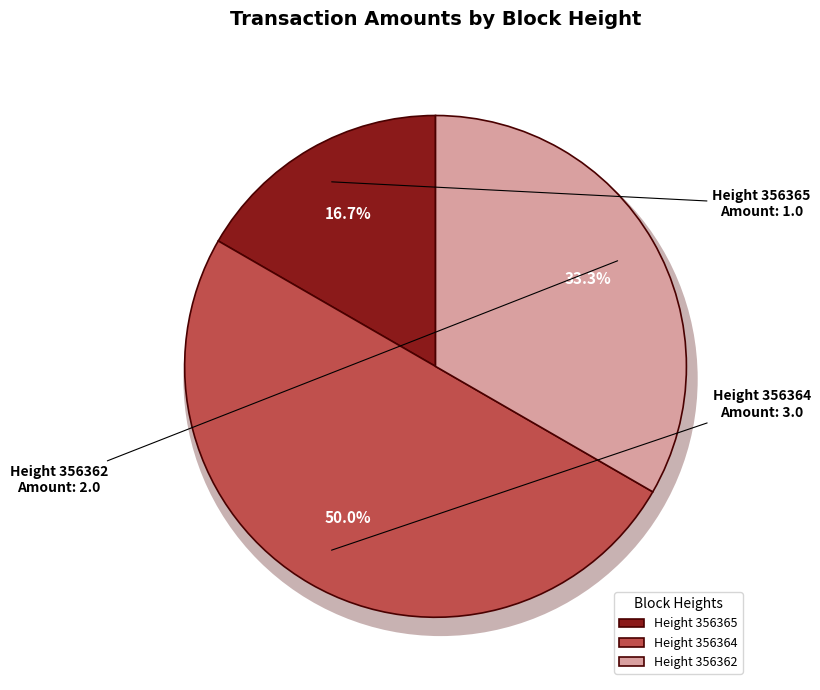

To the nearest percent, what is the difference between the largest and smallest slice percentages?

33%